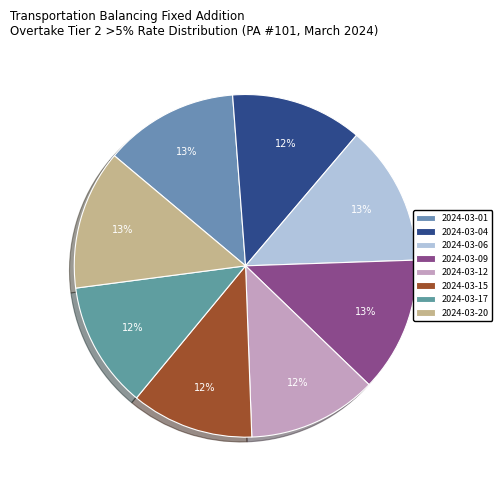

Count the number of slices in the pie.

8